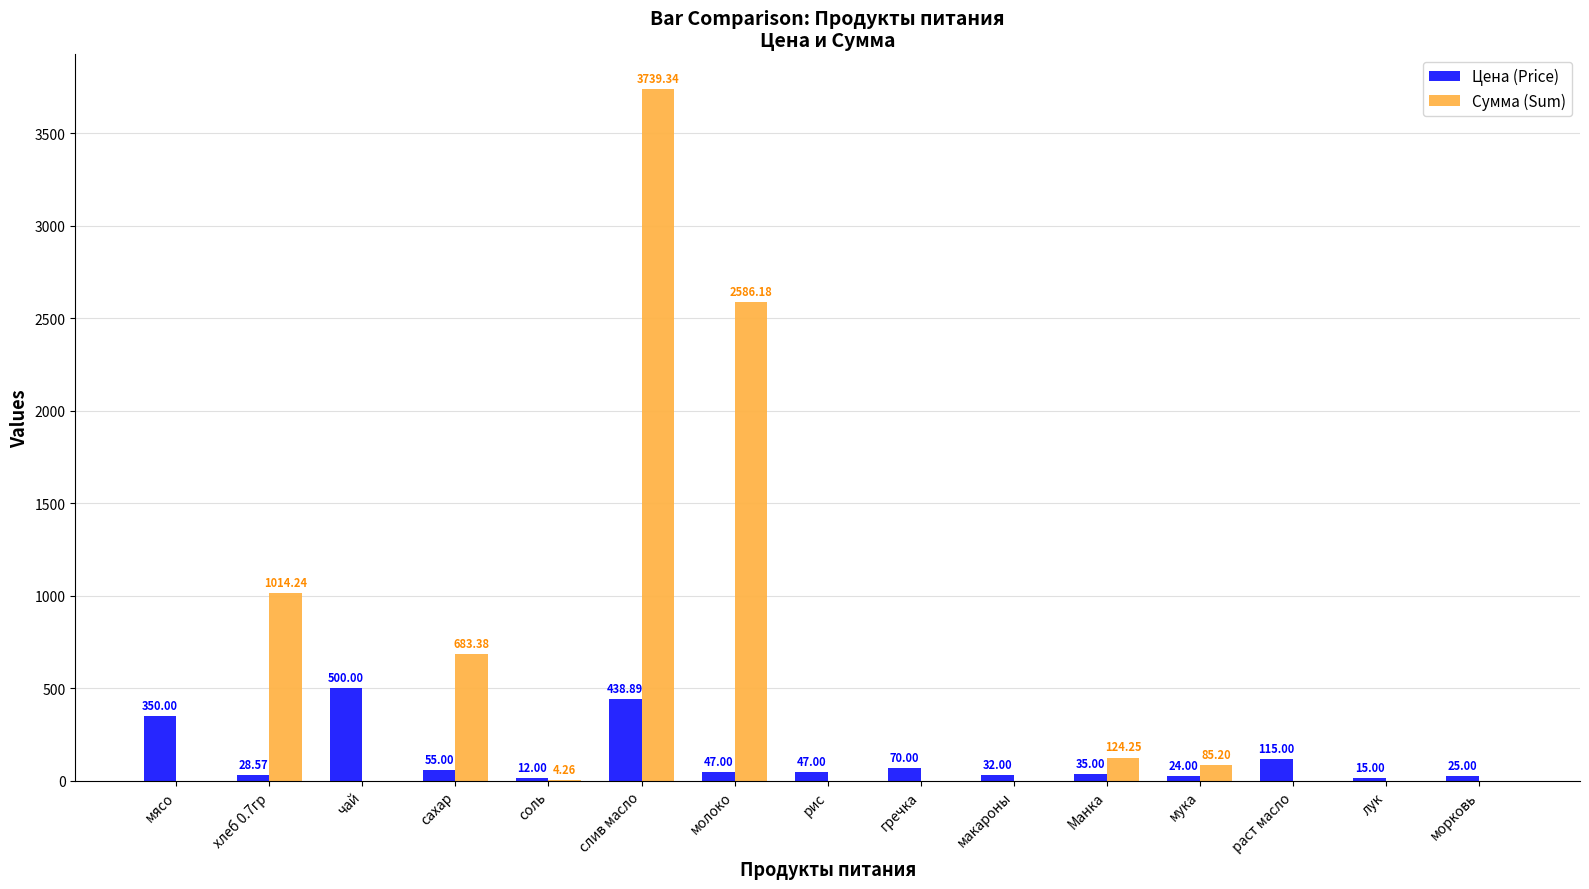

What is the sum of all Цена (Price) values?

1794.5